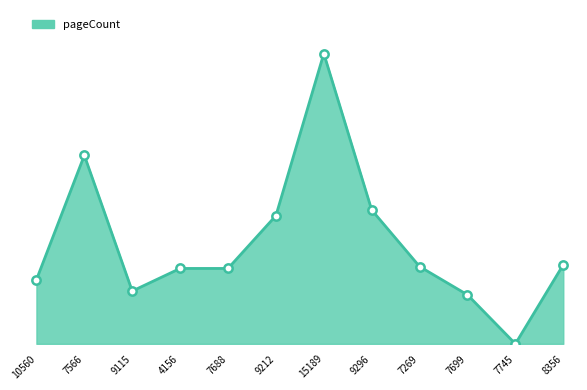

Does the chart have visible grid lines?

No